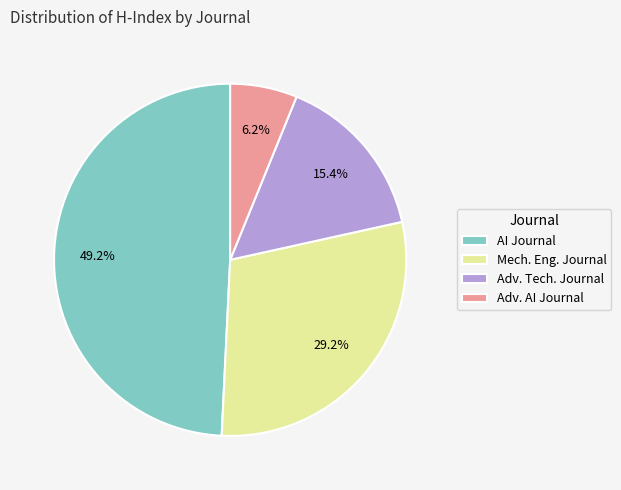

How many slices are in this pie chart?

4